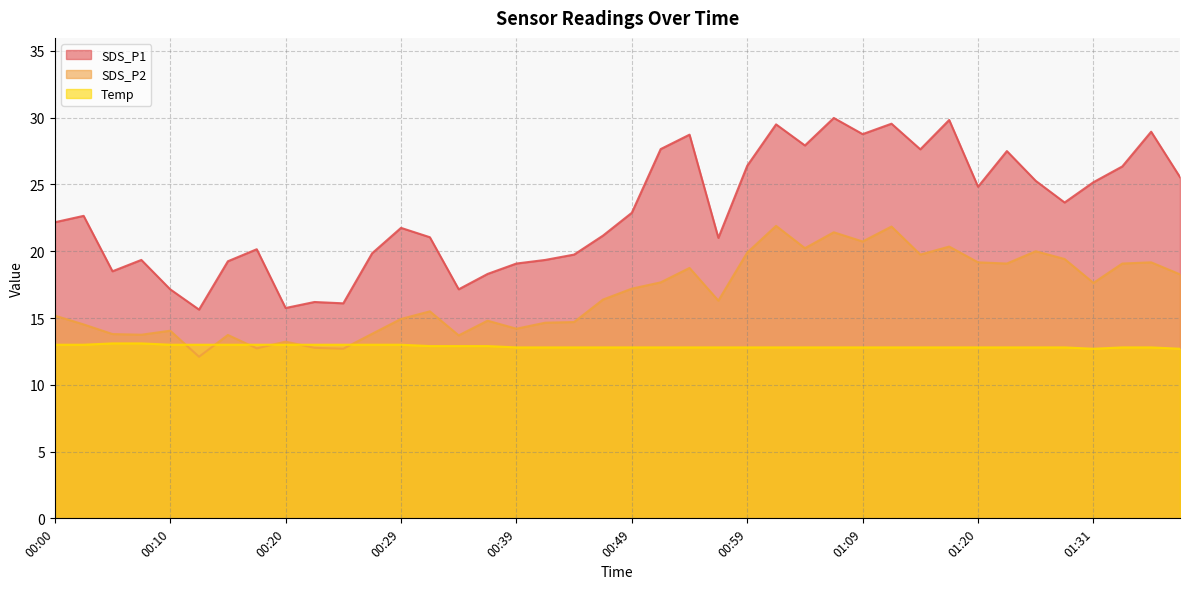

How many distinct data groups are displayed?

3